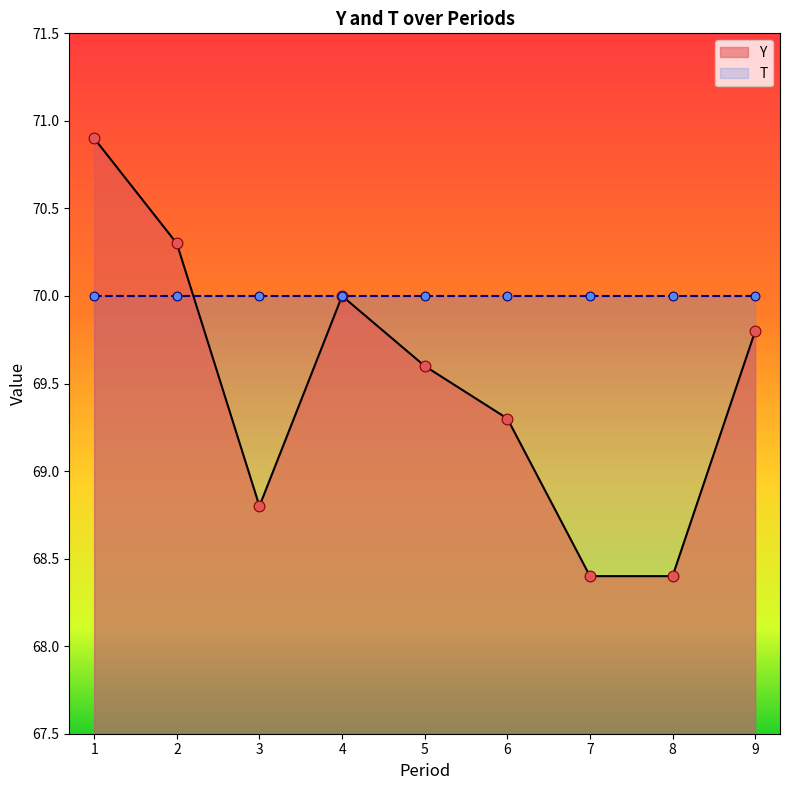

Which has a higher value, 9 or 3?

9